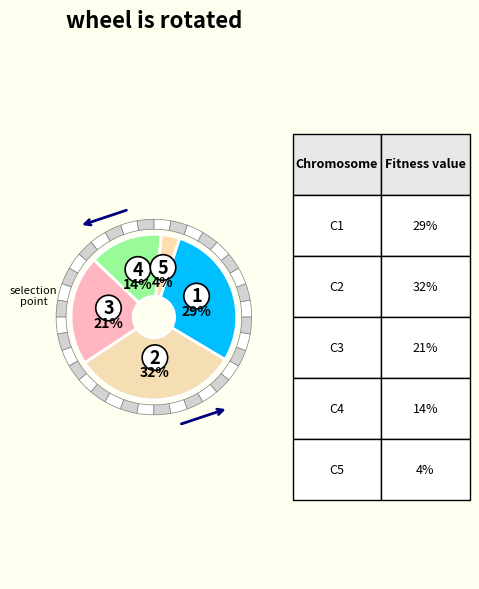

Is it true that 3 is 21% of the pie?

True